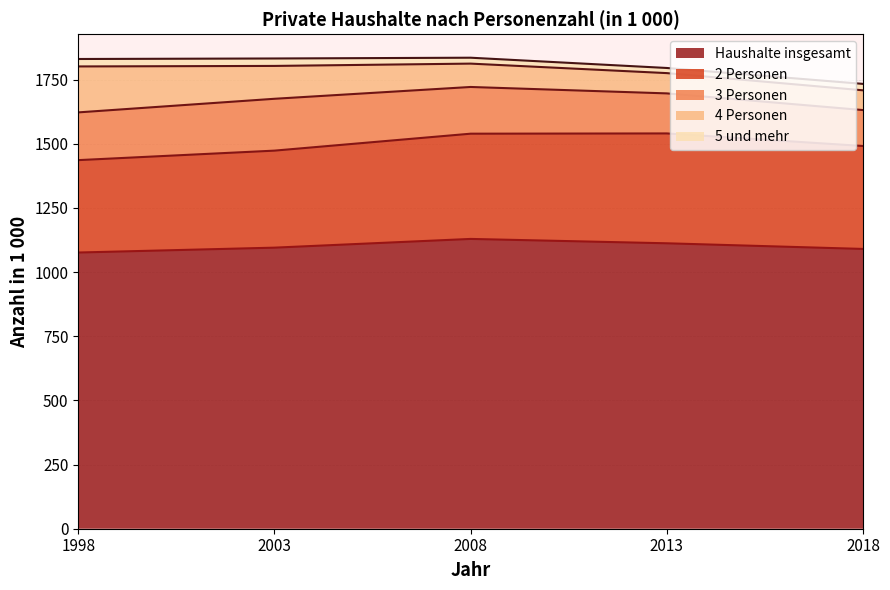

True or false: 2 Personen has more than 2 points higher than both neighbors.

False